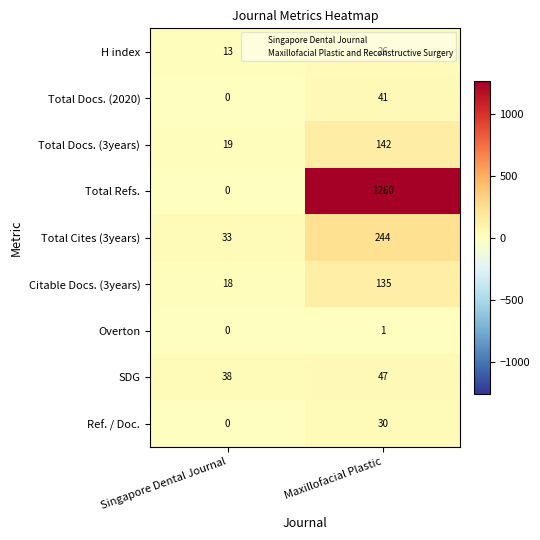

Which category has the highest value across all series?

Maxillofacial Plastic